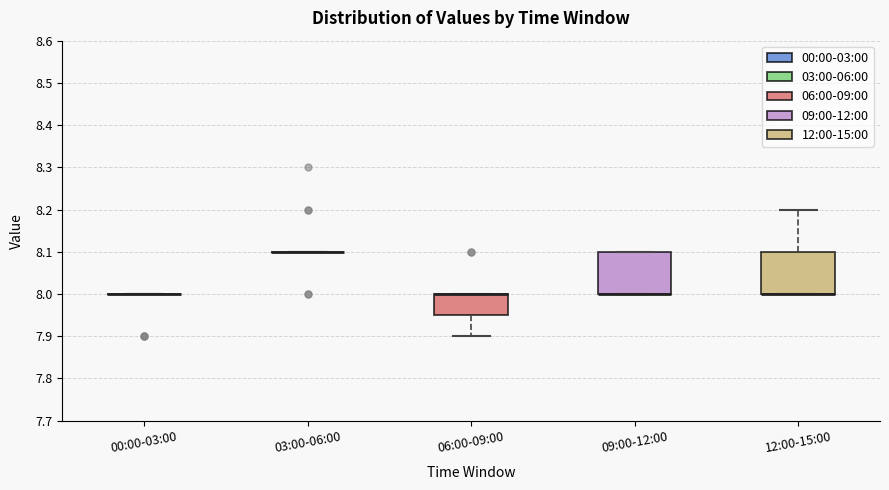

Reading left to right, transcribe this box plot: for each box, give where its median line is, the range the box spans, and where its two whiskers end, as read against the y-axis. The values are not printed on the chart, so give them approximately, as read against the axis.

00:00-03:00: box collapsed to a line at 8.00, whiskers 8.00 to 8.00
03:00-06:00: box collapsed to a line at 8.10, whiskers 8.10 to 8.10
06:00-09:00: median 8.00 (drawn on the box's upper edge), box 7.95 to 8.00, whiskers 7.90 to 8.00
09:00-12:00: median 8.00 (drawn on the box's lower edge), box 8.00 to 8.10, whiskers 8.00 to 8.10
12:00-15:00: median 8.00 (drawn on the box's lower edge), box 8.00 to 8.10, whiskers 8.00 to 8.20